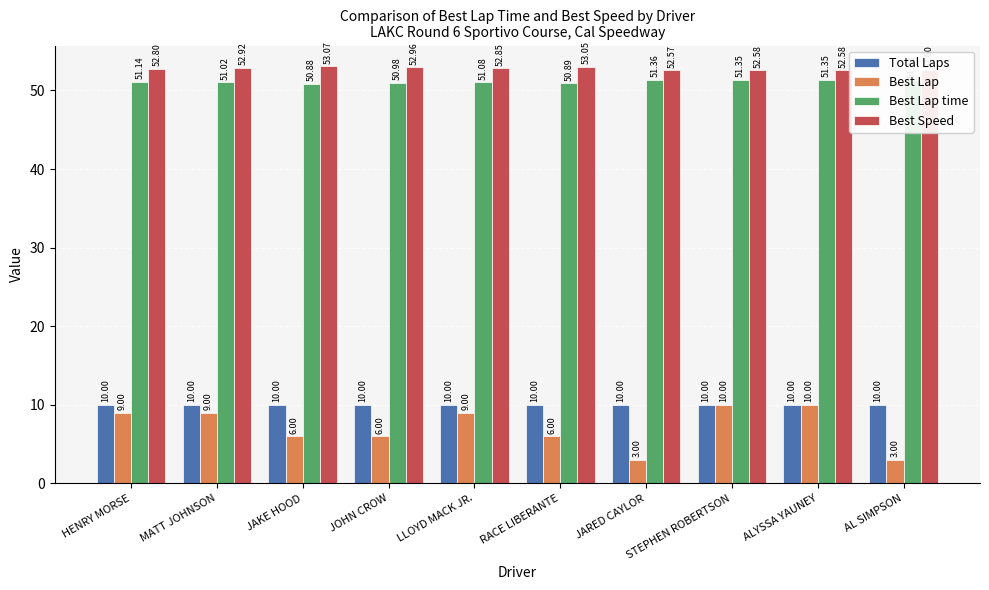

How many Best Lap values are between 6 and 9?

6